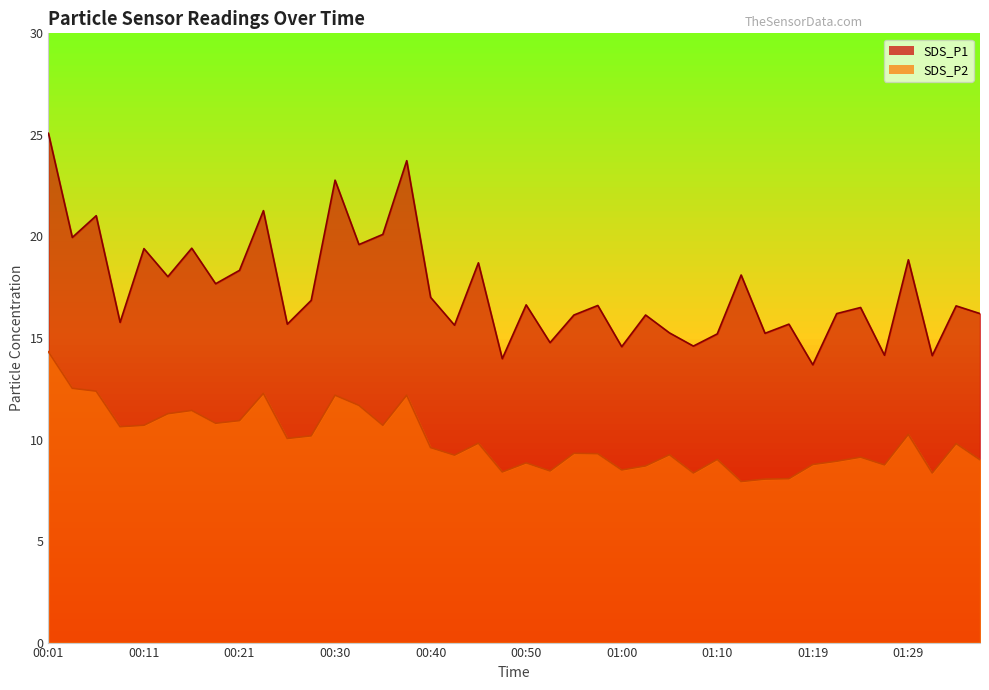

True or false: SDS_P1 and SDS_P2 intersect in this chart.

False